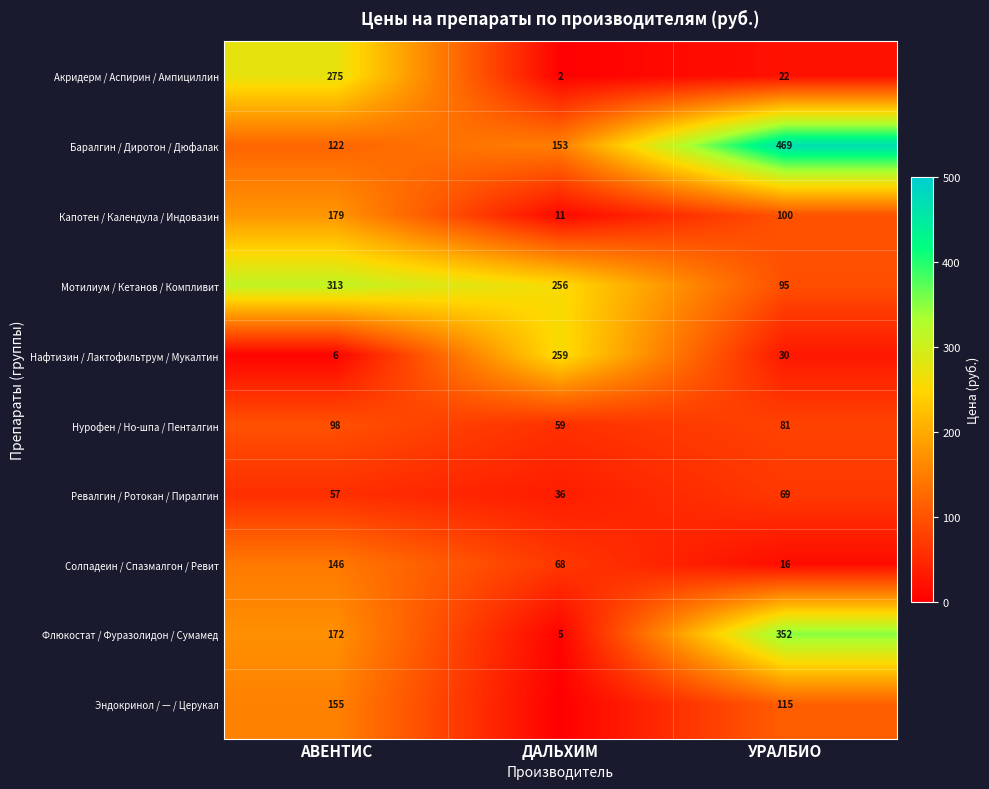

What is the difference between the Ревалгин / Ротокан / Пиралгин values at УРАЛБИО and ДАЛЬХИМ?

33